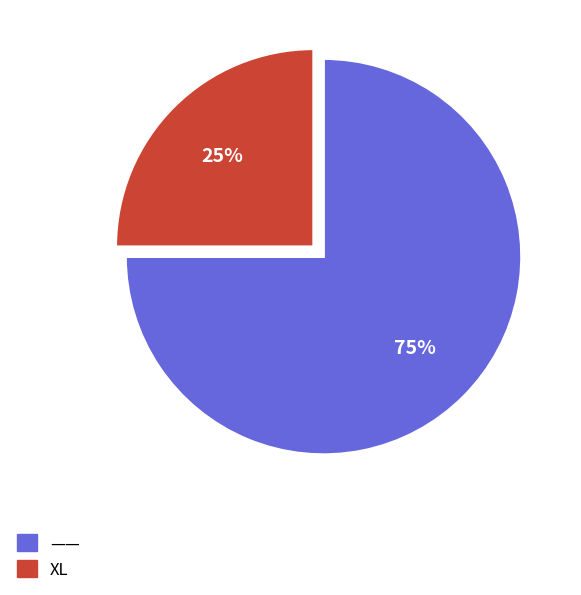

To the nearest percent, what is the combined percentage of —— and XL?

100%